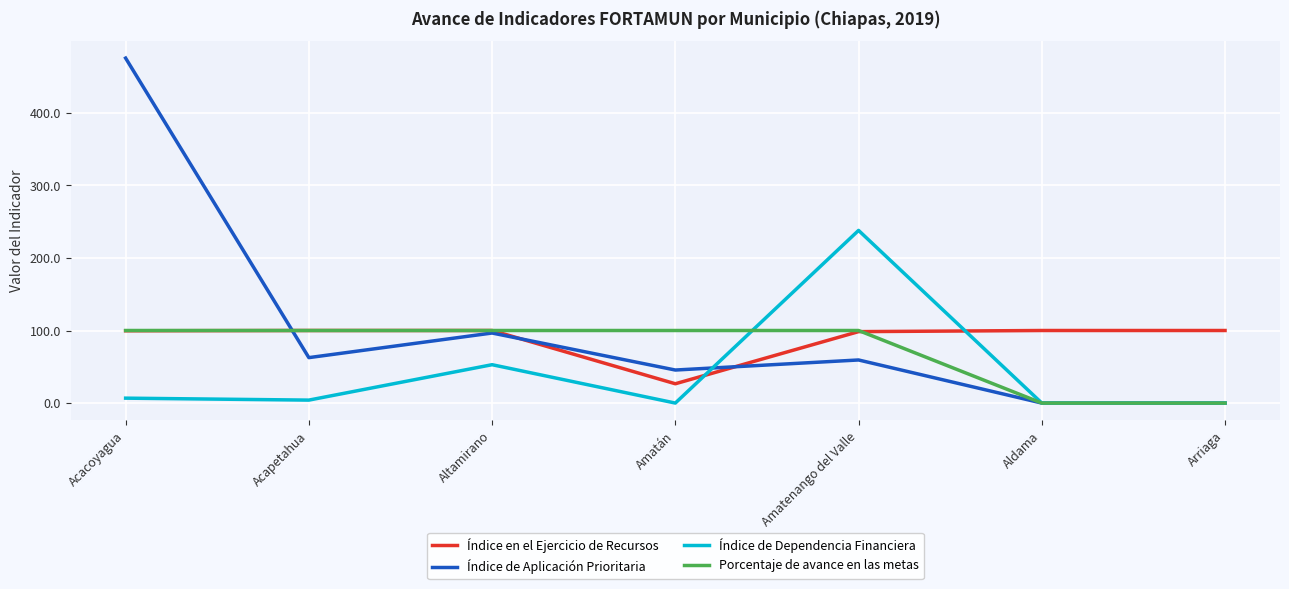

What is the maximum value for Índice en el Ejercicio de Recursos?

100.0